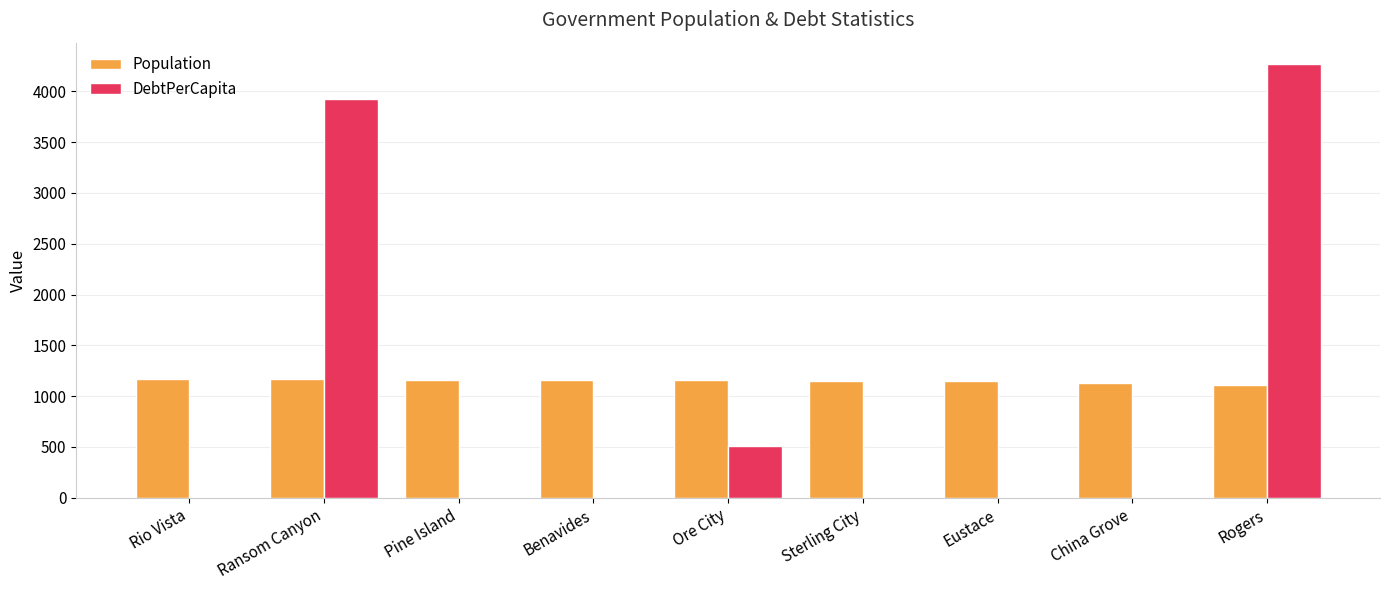

True or false: DebtPerCapita has a value of 1785.7 at Pine Island.

False